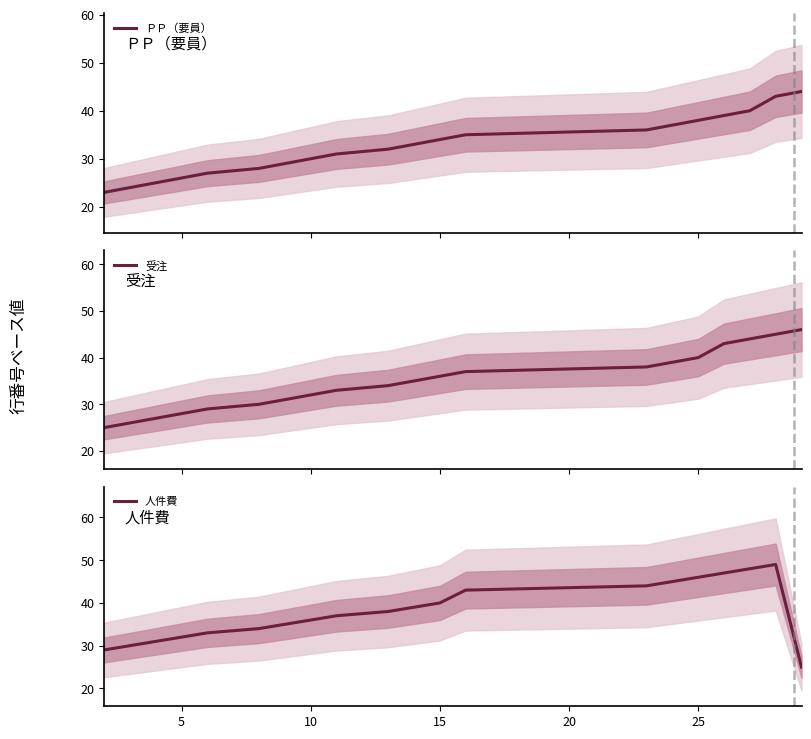

The value of 人件費 at 10 is 10. True or false?

False